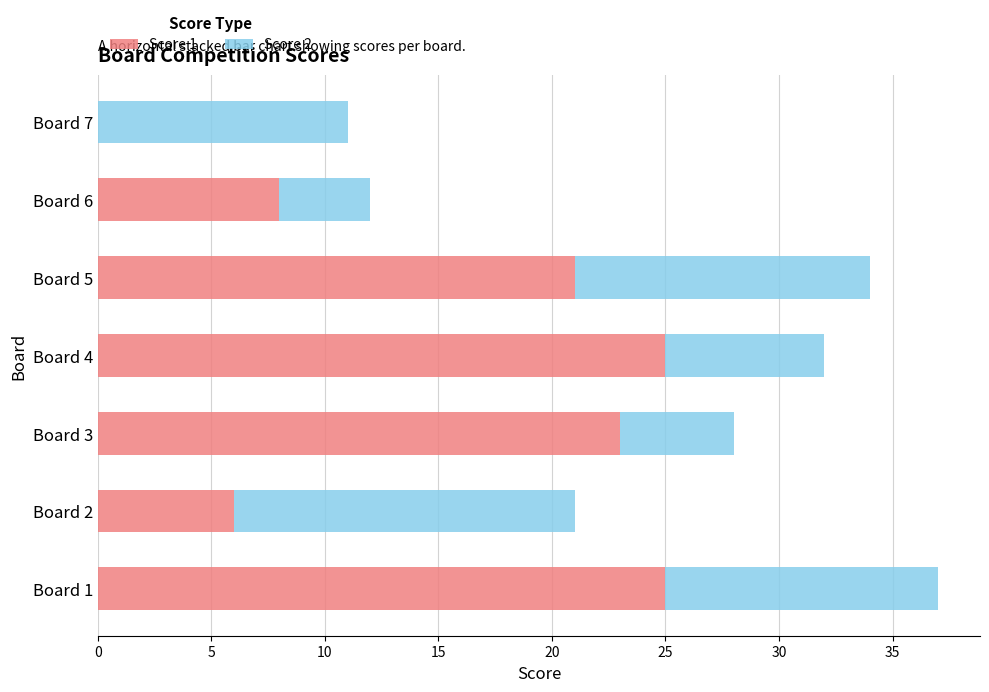

What is the total value across all series at Board 1?

37